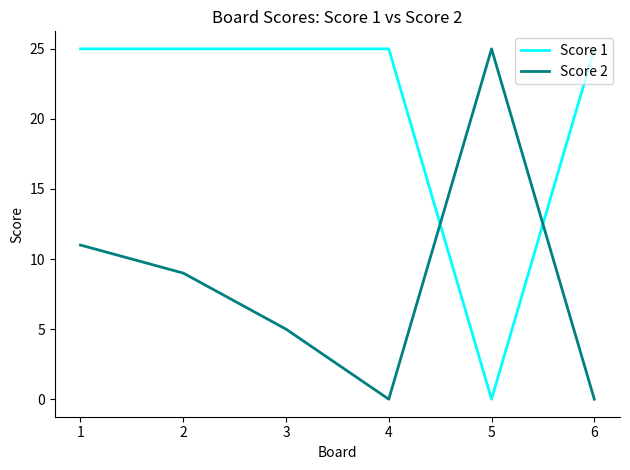

List the series in order of their overall mean, lowest first.

Score 2, Score 1